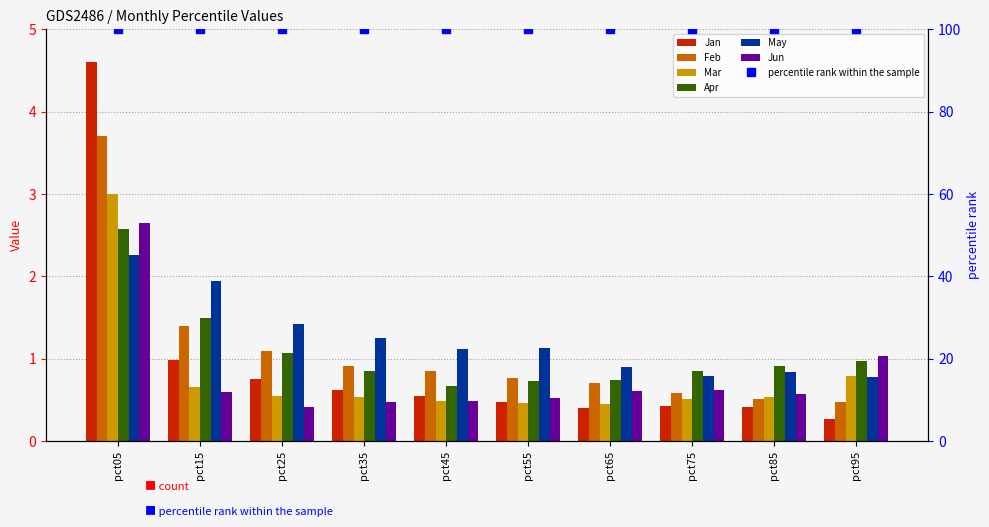

At which category is the sum across all series the highest?

pct05